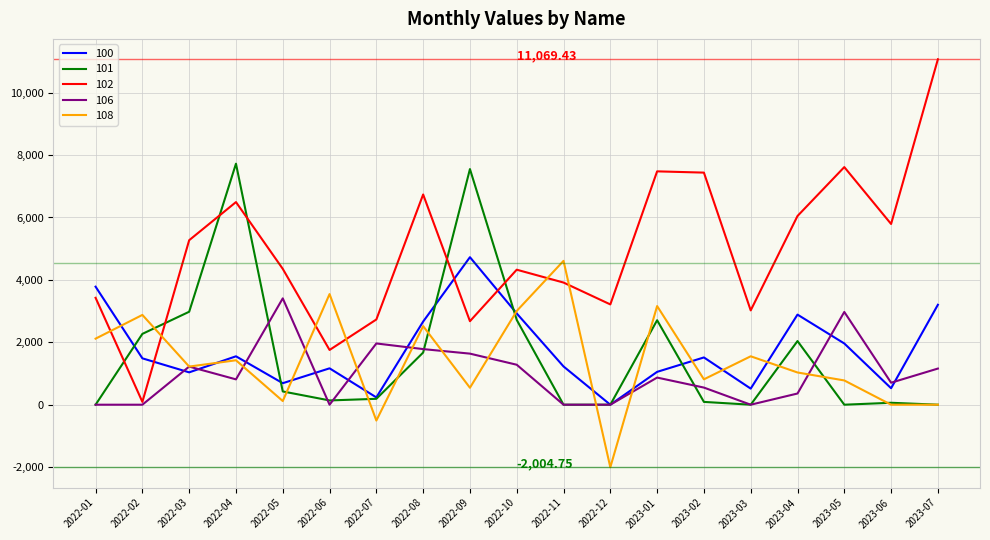

What is the sum of the 101 values at 2023-05 and 2023-01?

2706.8